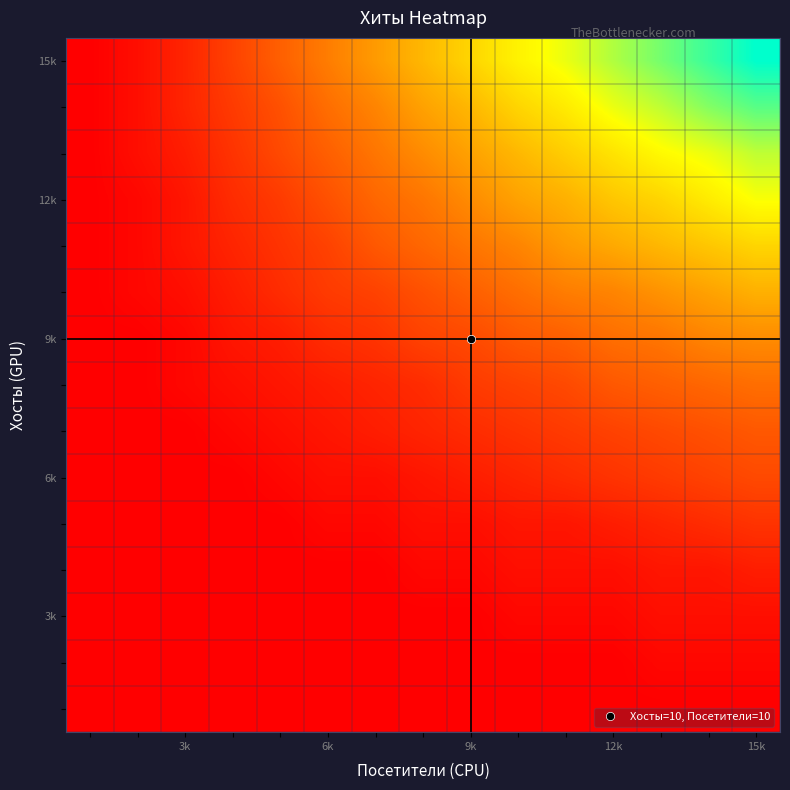

At how many categories does at least one series exceed 50?

1